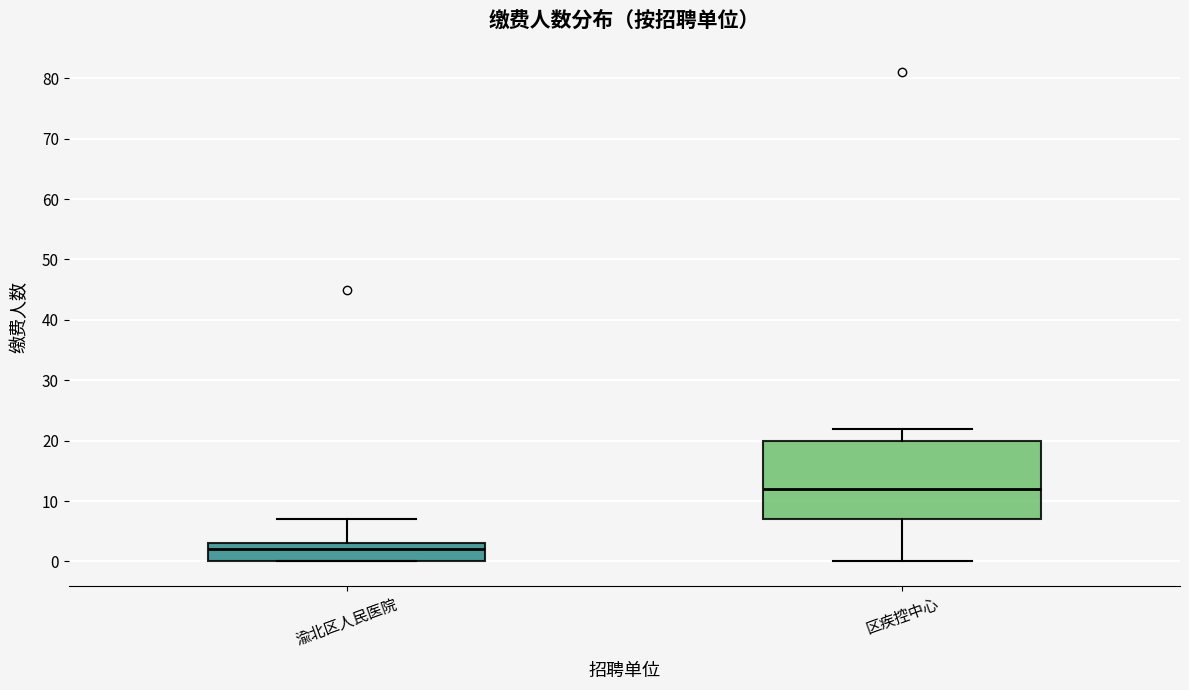

Which box is the tallest, from its lower edge to its upper edge?

区疾控中心